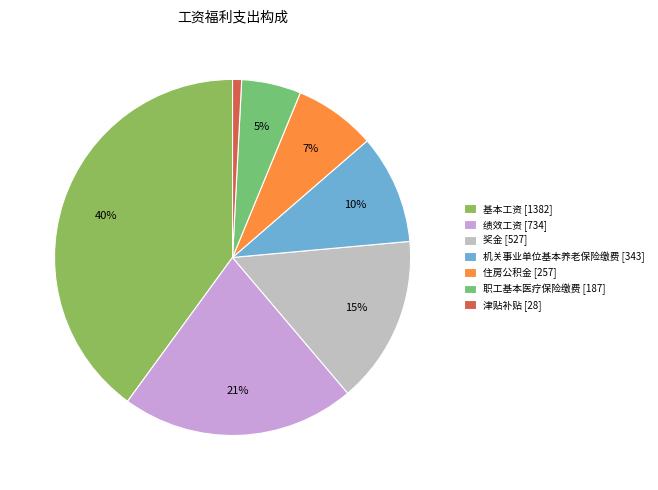

Is there any slice that represents more than half of the pie?

No